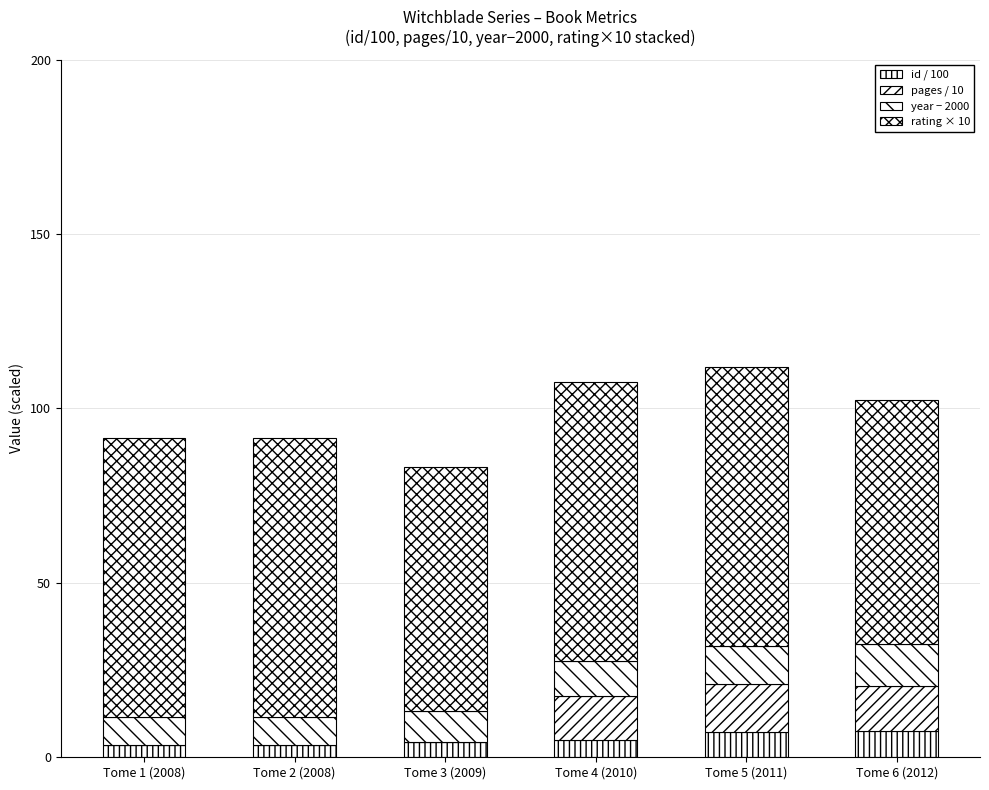

What position from the right is Tome 5 (2011)?

2